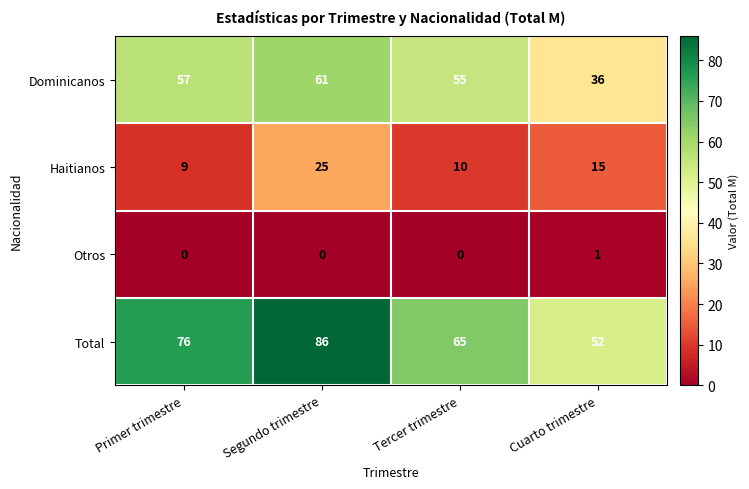

What value does the Dominicanos series have at Tercer trimestre?

55